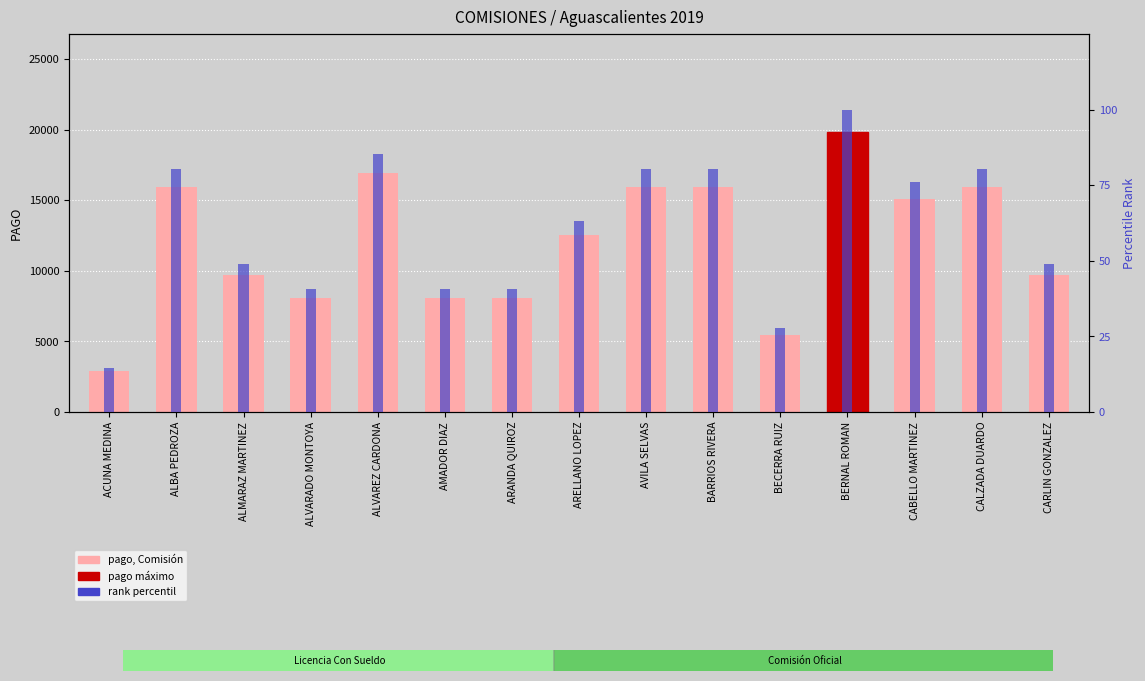

Is it true that pago (MXN) equals 19837.5 at BERNAL ROMAN?

True